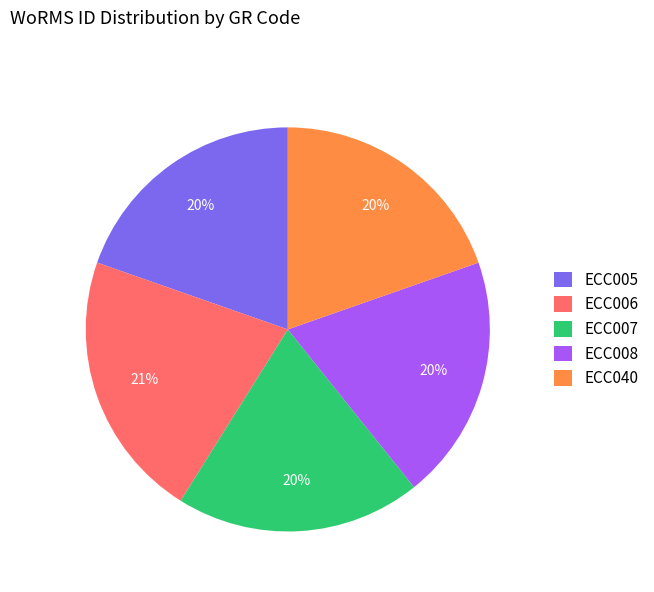

Which category has the biggest portion of the pie?

ECC006